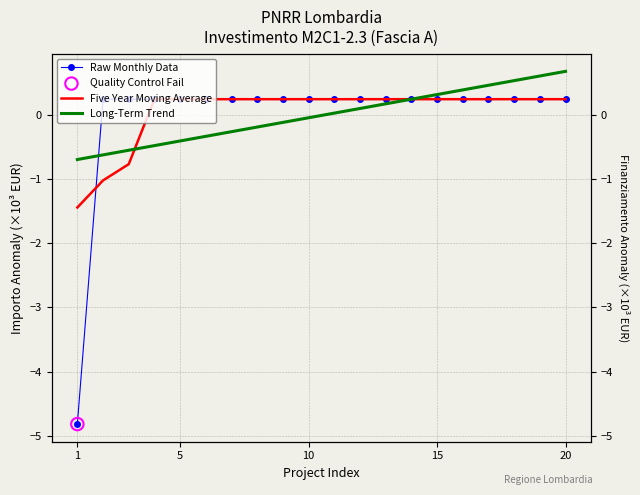

Which series has the largest total across all categories?

Five Year Moving Average